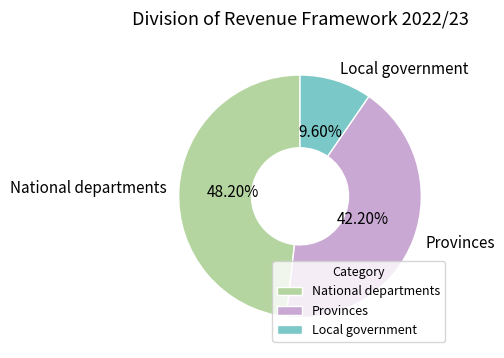

What is the total percentage of Local government and National departments?

57.8%